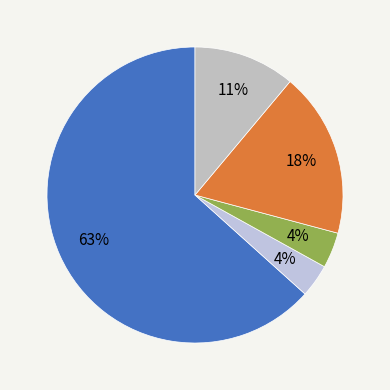

Does any single category account for the majority?

Yes